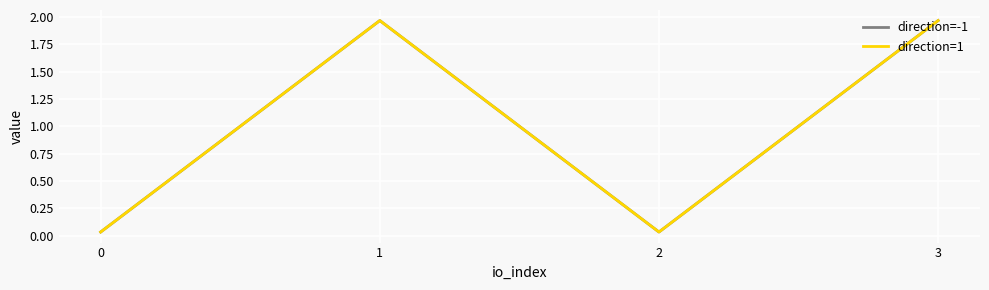

What is the average value of the direction=1 series?

1.0